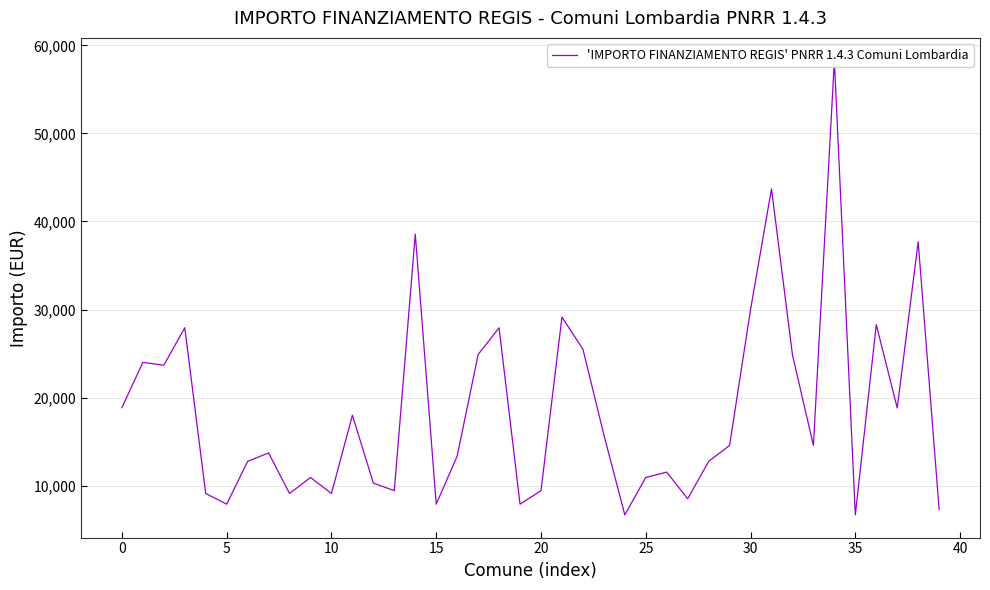

What is the label of the 26th point from the left?

25